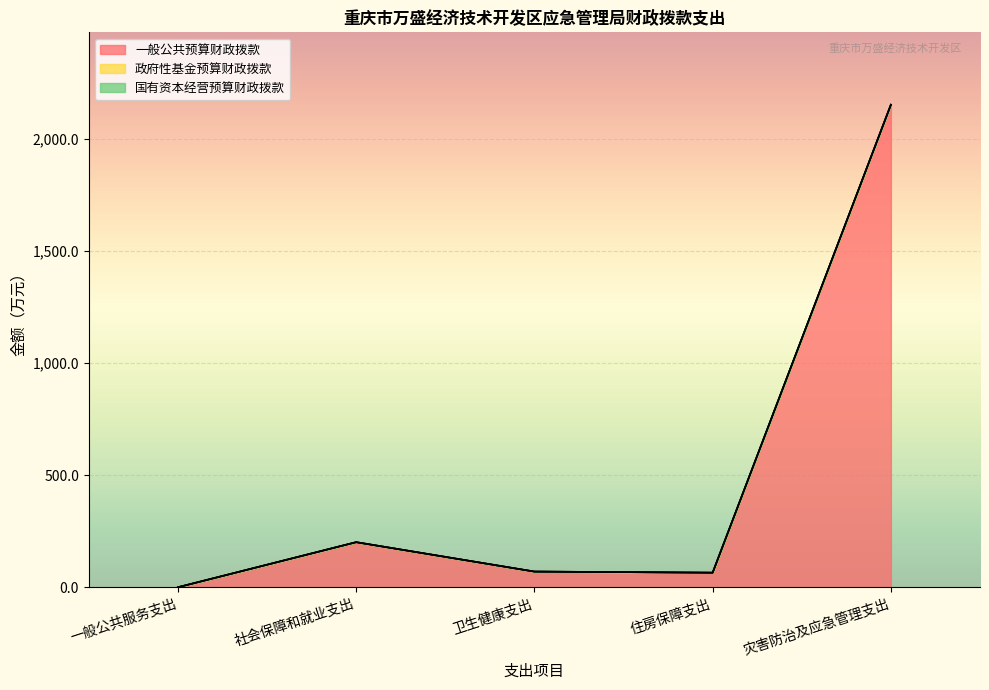

Between 社会保障和就业支出 and 卫生健康支出, which series saw the biggest shift?

一般公共预算财政拨款